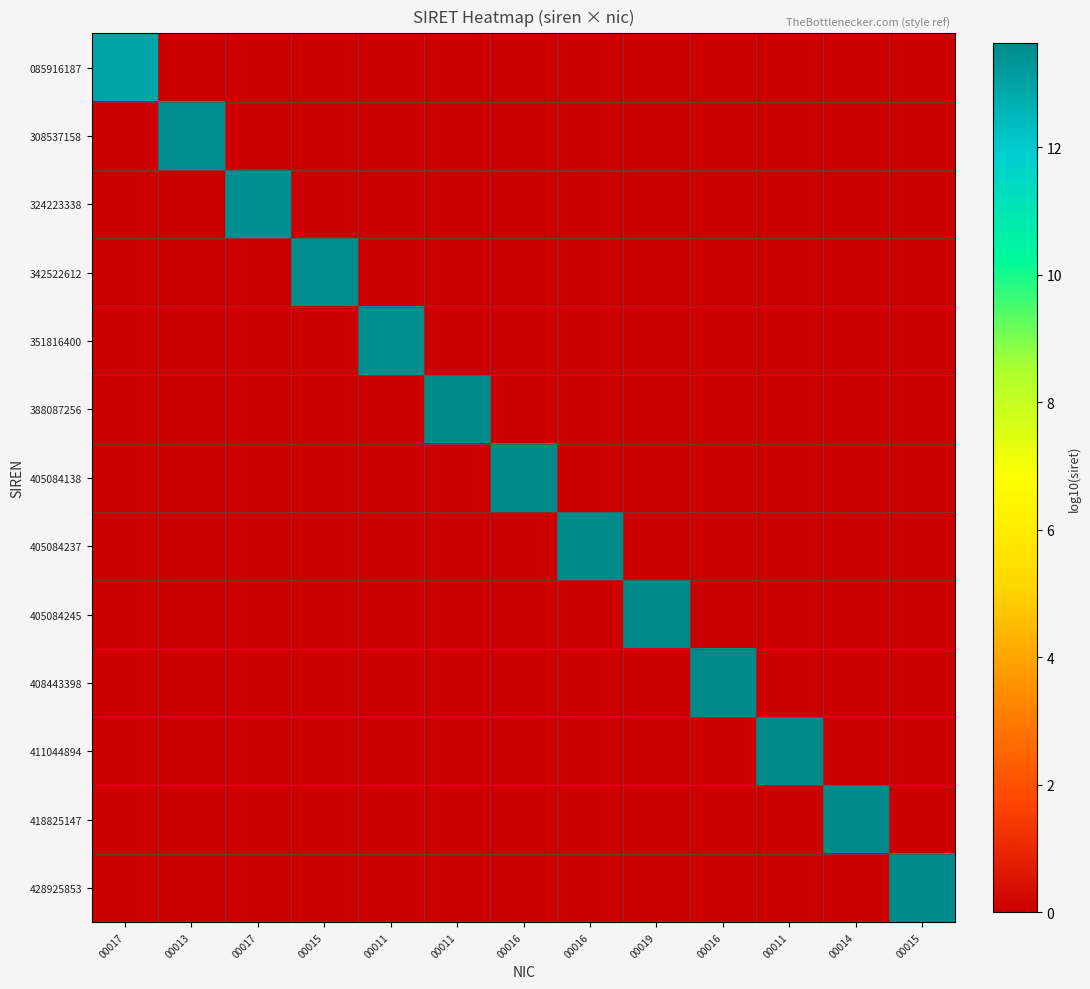

What is the difference between the highest and lowest values at 00017?

12.9